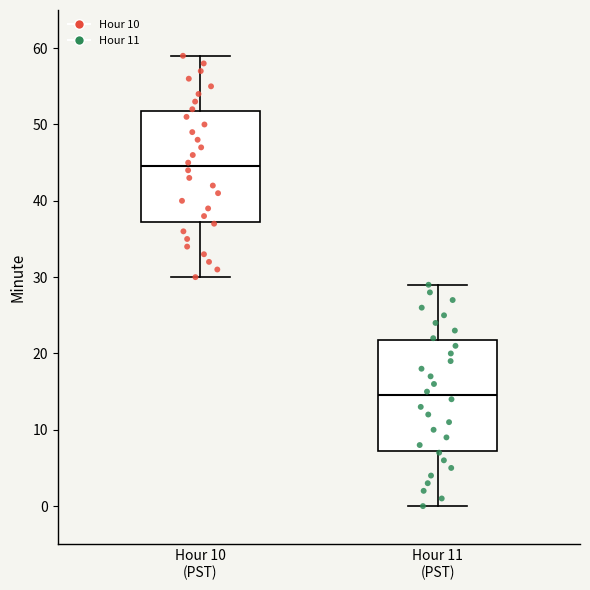

Where does the median line of the box for Hour 10 (PST) sit on the y-axis? The values are not printed on the chart, so give them approximately, as read against the axis.

45